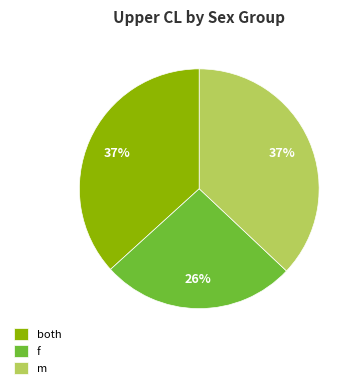

True or false: m accounts for 37% of the total.

True